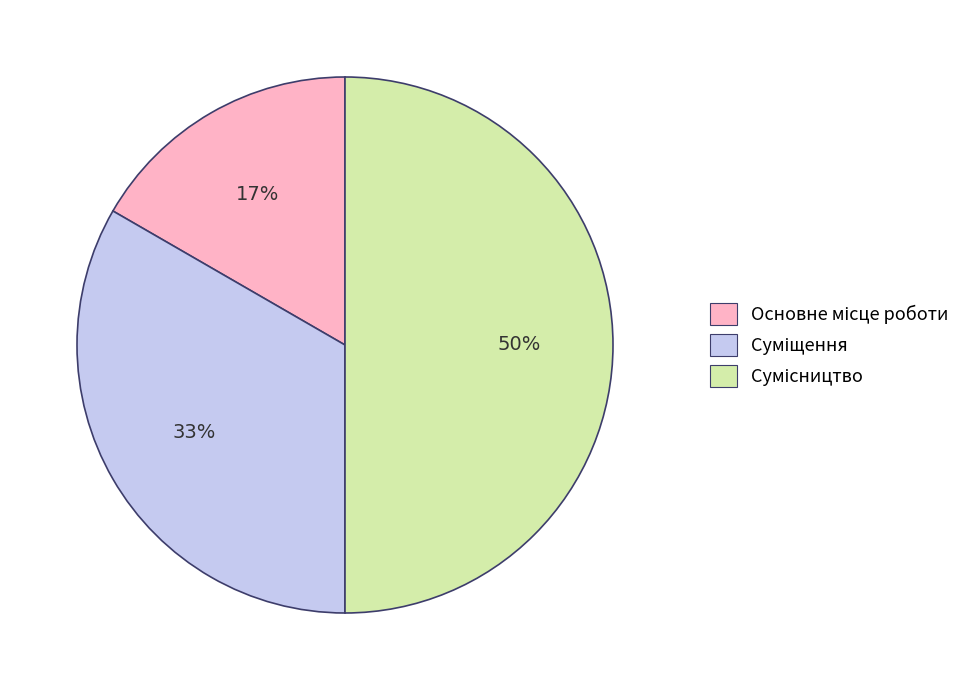

To the nearest percent, what is the difference between the largest and smallest slice percentages?

33%